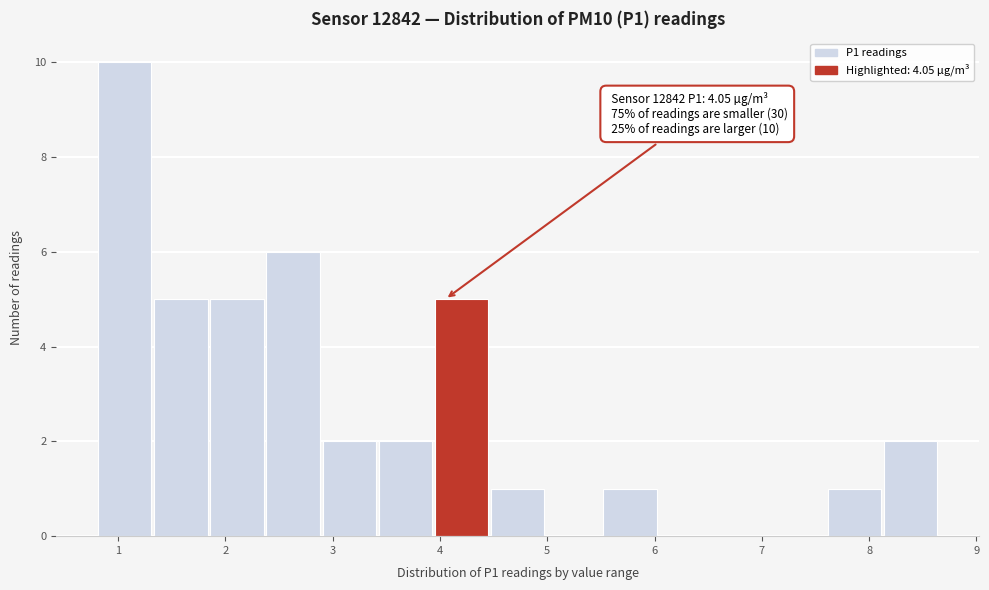

Over which range of the x-axis is the bar tallest?

0.8 to 1.3